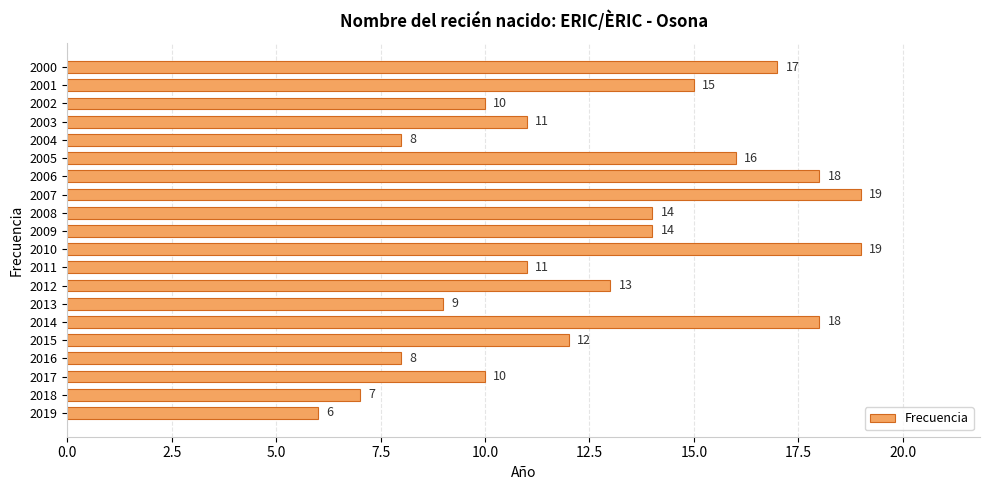

Where is the data nearest to the value 12?

2015